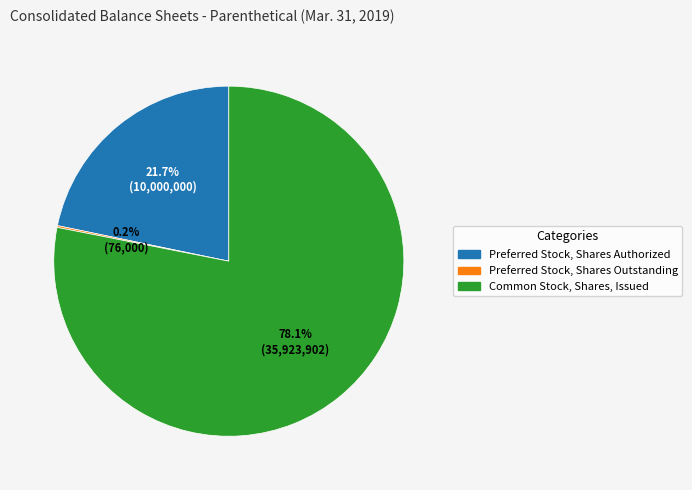

Which has a higher value, Common Stock, Shares, Issued or Preferred Stock, Shares Authorized?

Common Stock, Shares, Issued